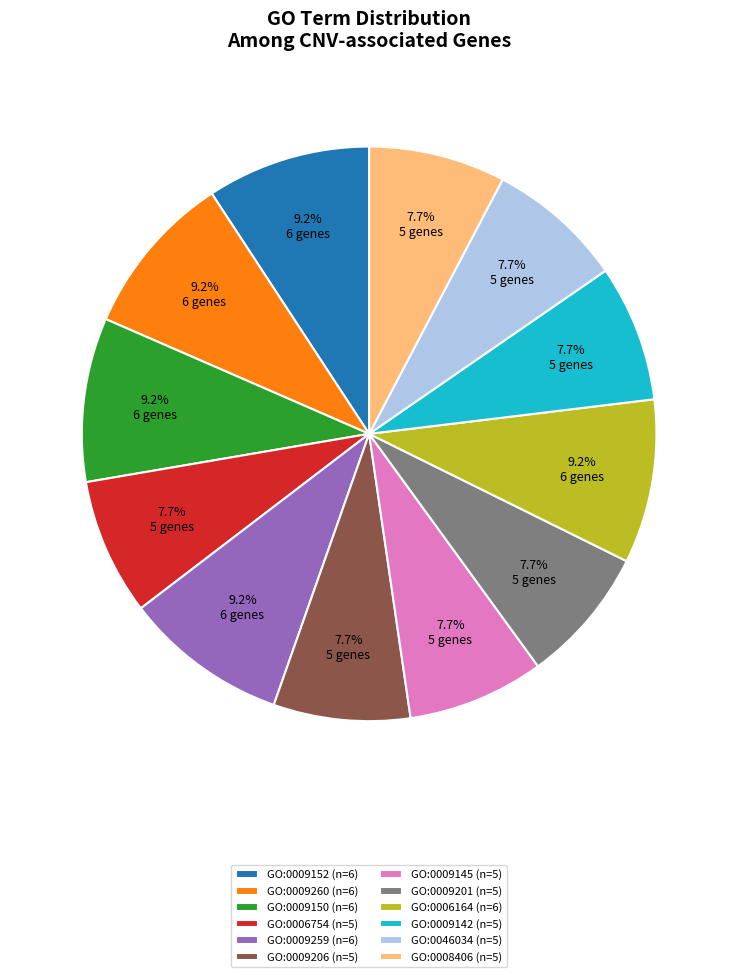

Does GO:0009201 (n=5) account for over 50% of the chart?

No